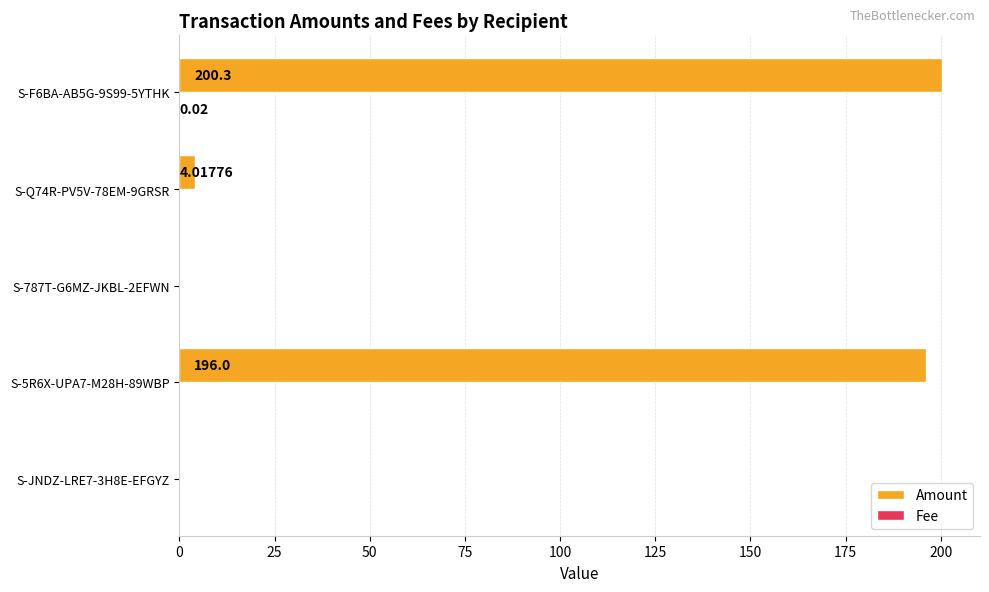

Between S-Q74R-PV5V-78EM-9GRSR and S-F6BA-AB5G-9S99-5YTHK, which series saw the biggest shift?

Amount